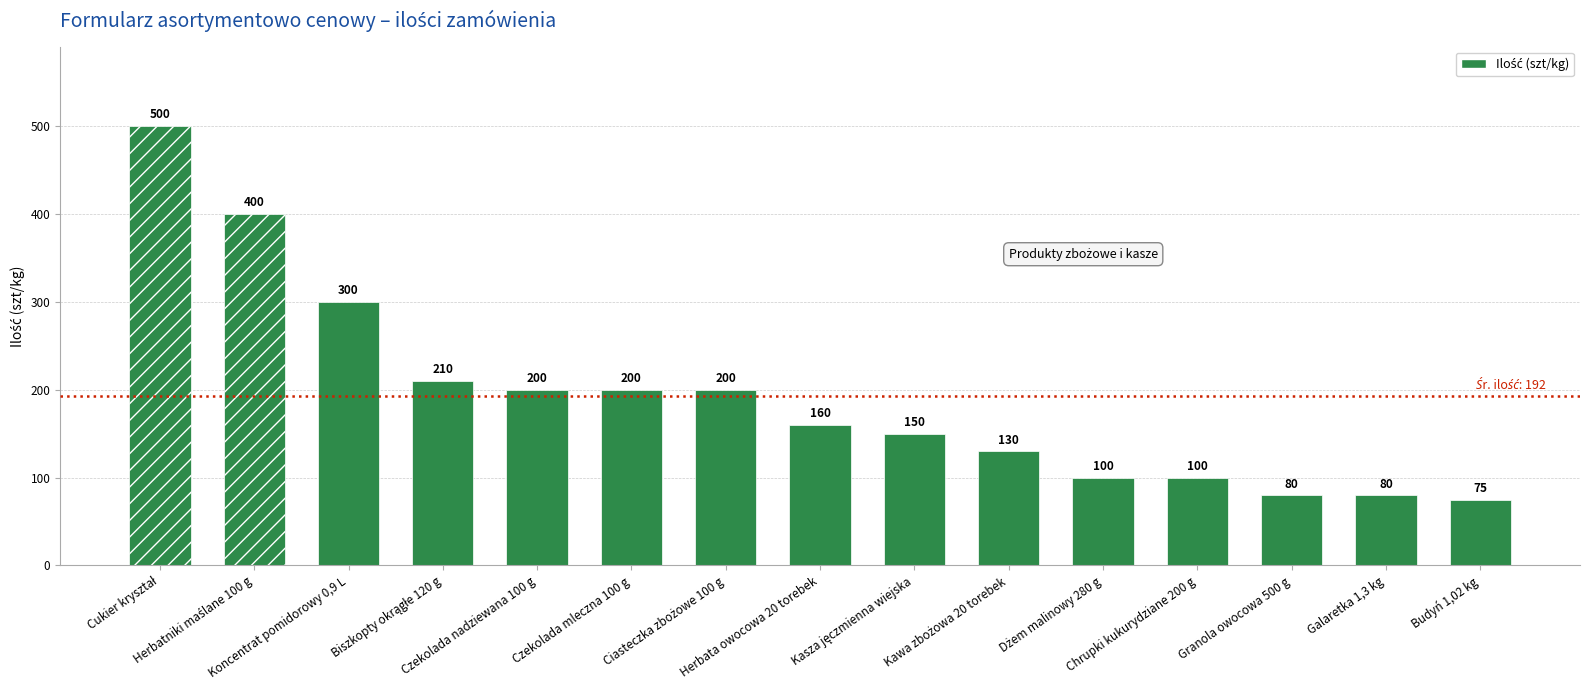

Does the chart contain any negative values?

No